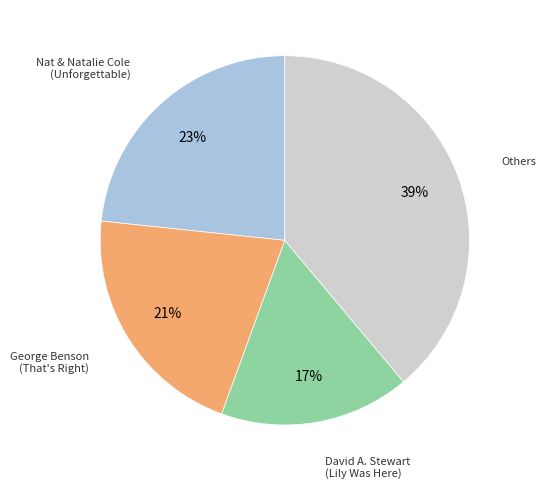

Is there any slice that represents more than half of the pie?

No